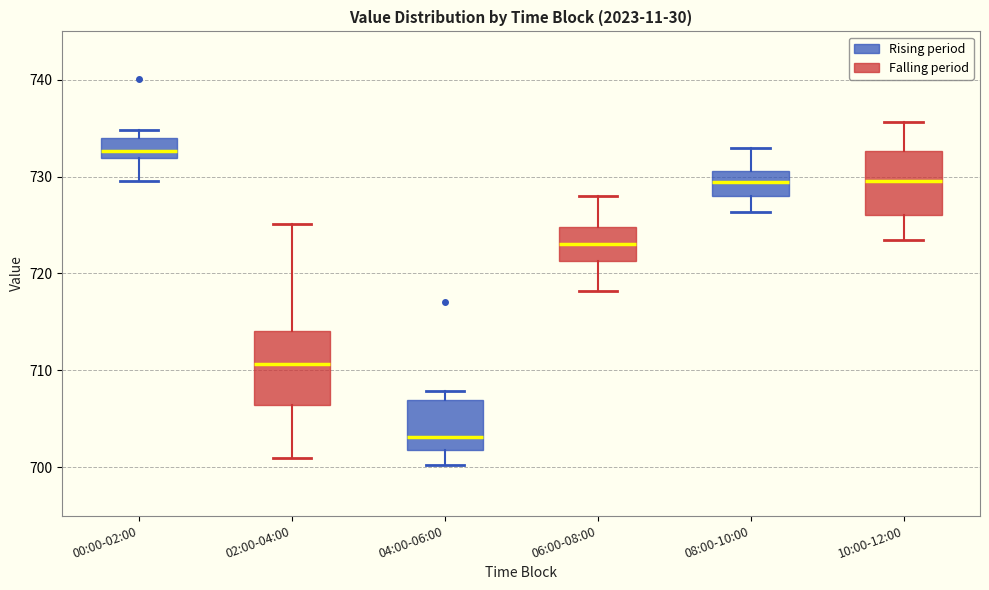

Where is the upper edge of the box for 06:00-08:00 on the y-axis? The values are not printed on the chart, so give them approximately, as read against the axis.

725